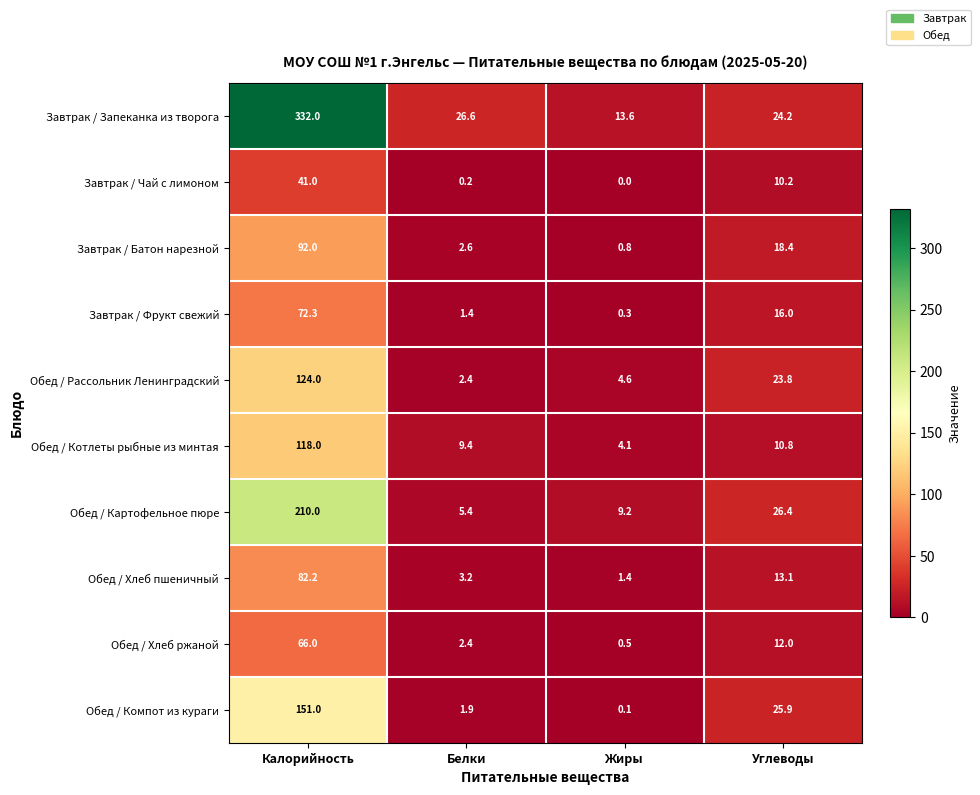

At how many categories does at least one series exceed 265?

1